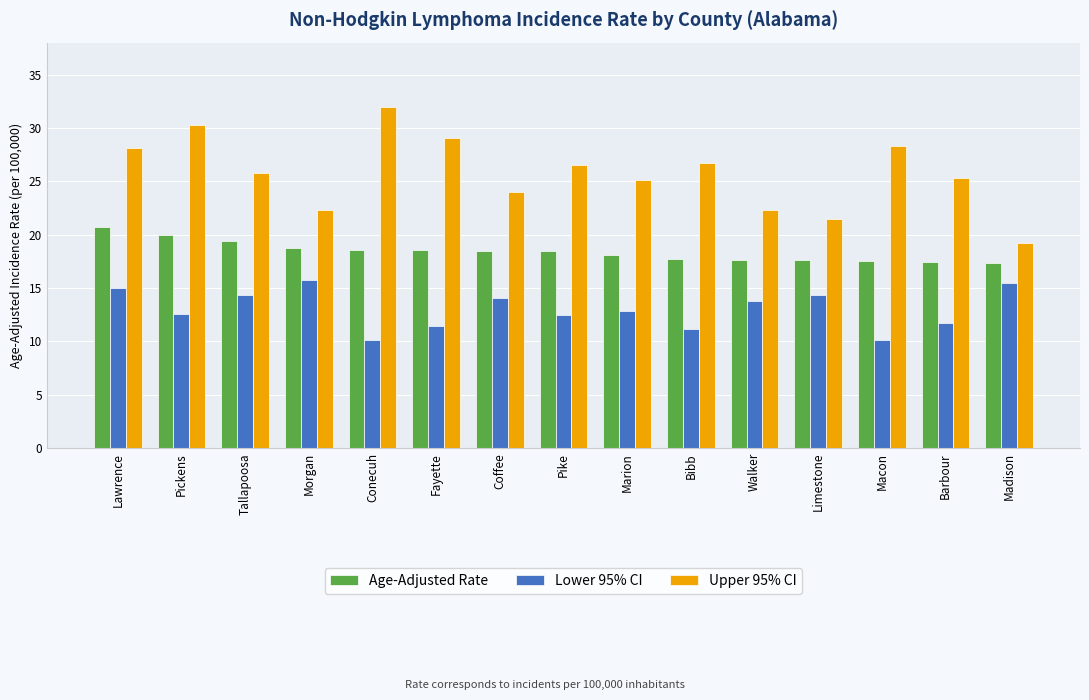

What is the label of the 7th bar from the left?

Coffee